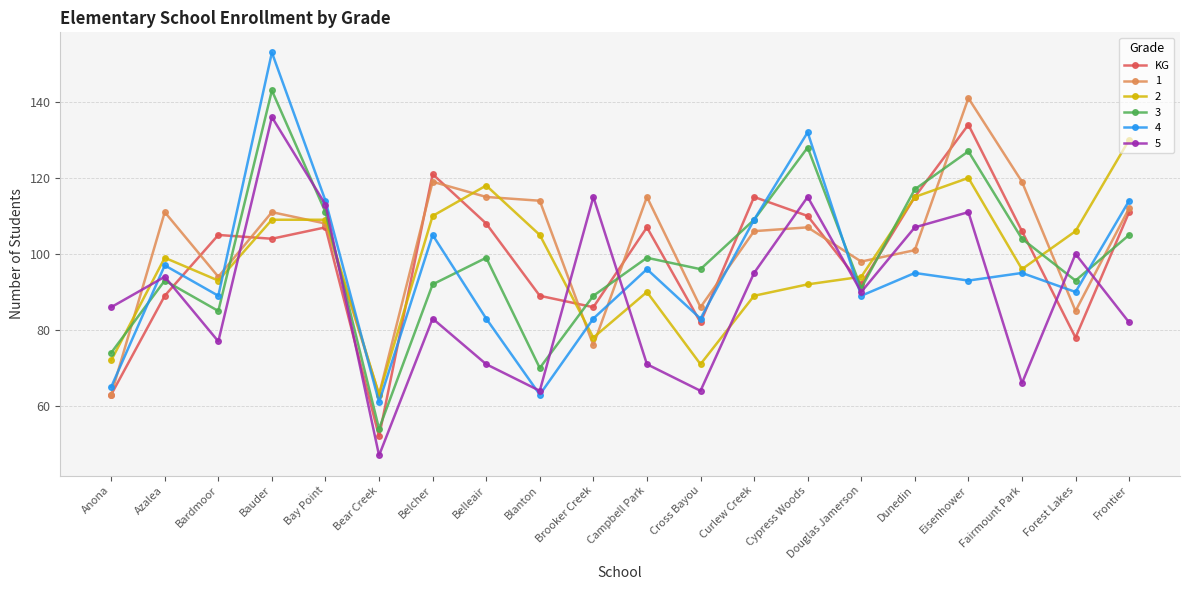

Which series has the widest spread of values?

4